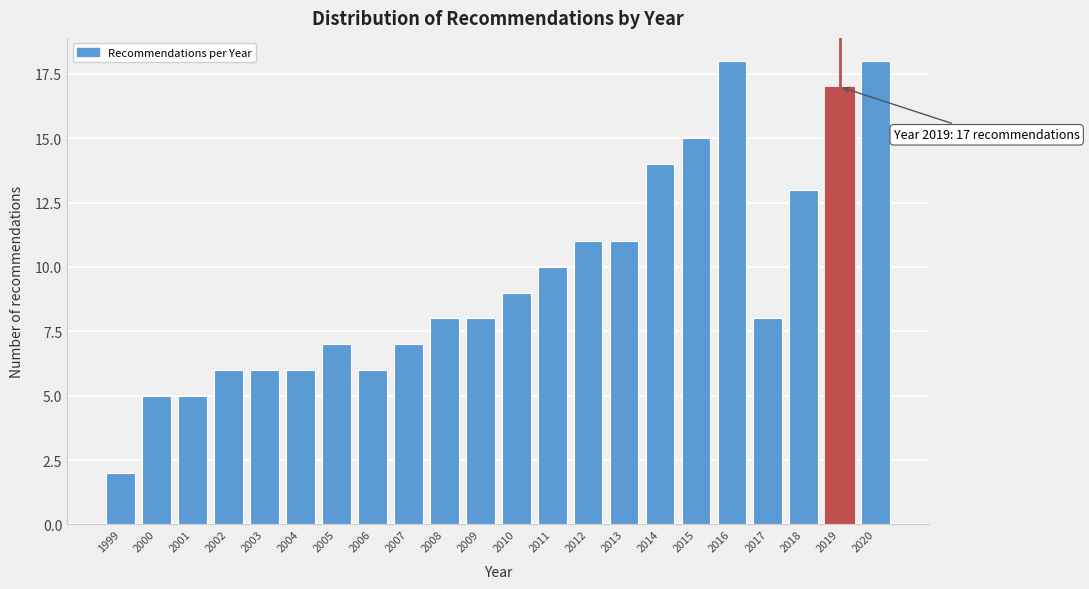

Reading left to right, what are all the values shown in this chart?

1999=2	2000=5	2001=5	2002=6	2003=6	2004=6	2005=7	2006=6	2007=7	2008=8	2009=8	2010=9	2011=10	2012=11	2013=11	2014=14	2015=15	2016=18	2017=8	2018=13	2019=17	2020=18